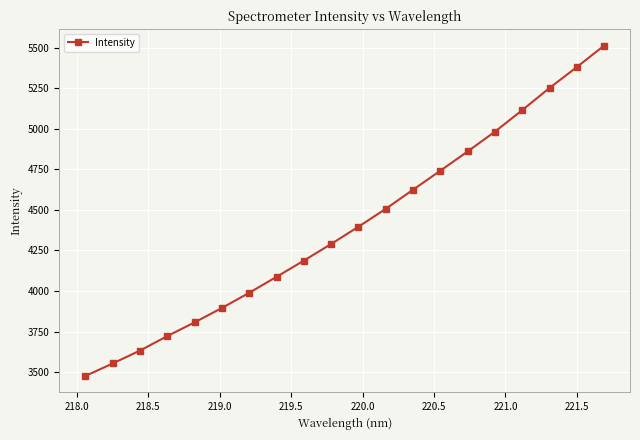

What is the average value?

4400.8